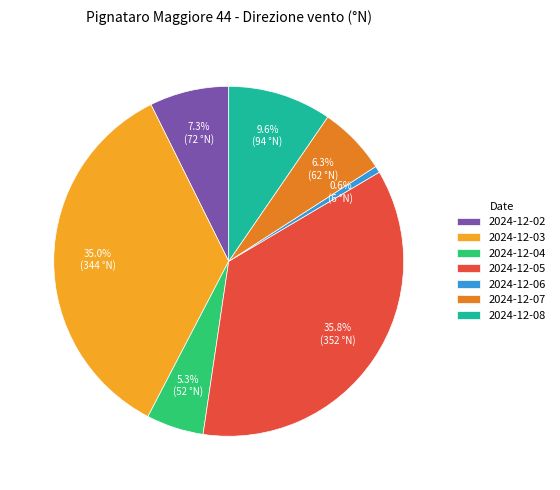

Rank the categories by value from lowest to highest.

2024-12-06, 2024-12-04, 2024-12-07, 2024-12-02, 2024-12-08, 2024-12-03, 2024-12-05